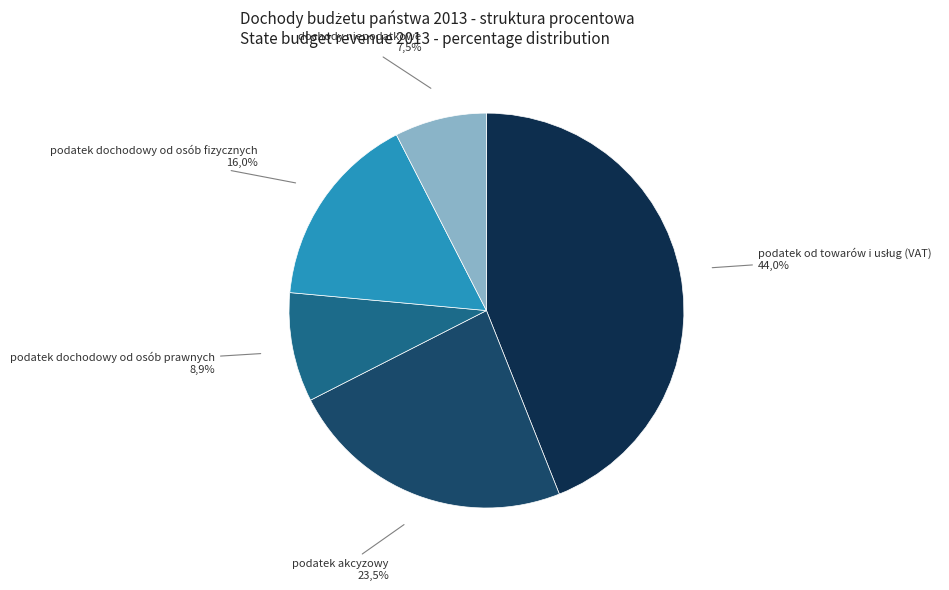

The dochody niepodatkowe slice represents 14% of the pie. True or false?

False